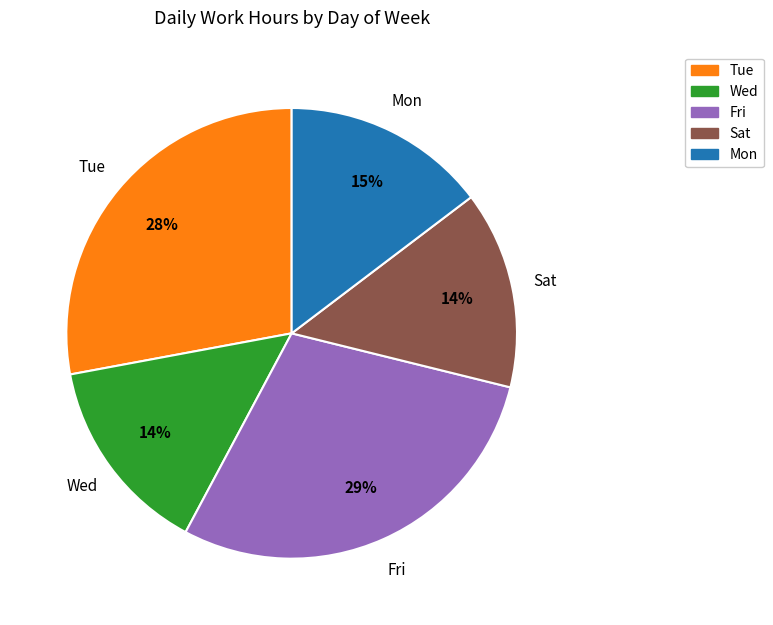

Is there a majority slice in this chart?

No